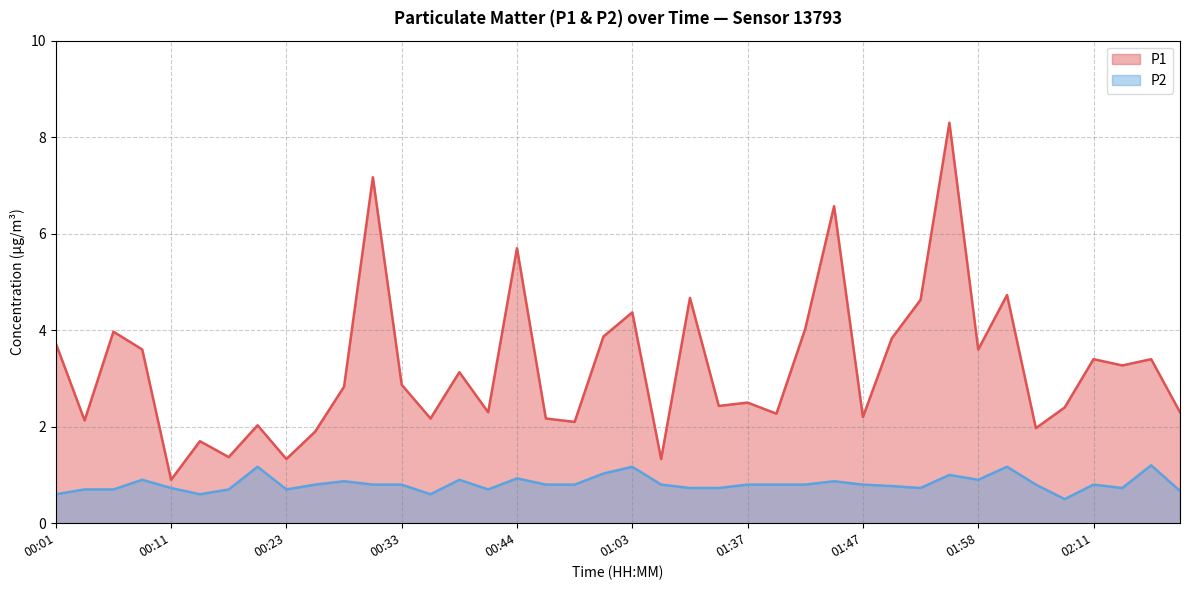

At which category is the sum across all series the highest?

01:55